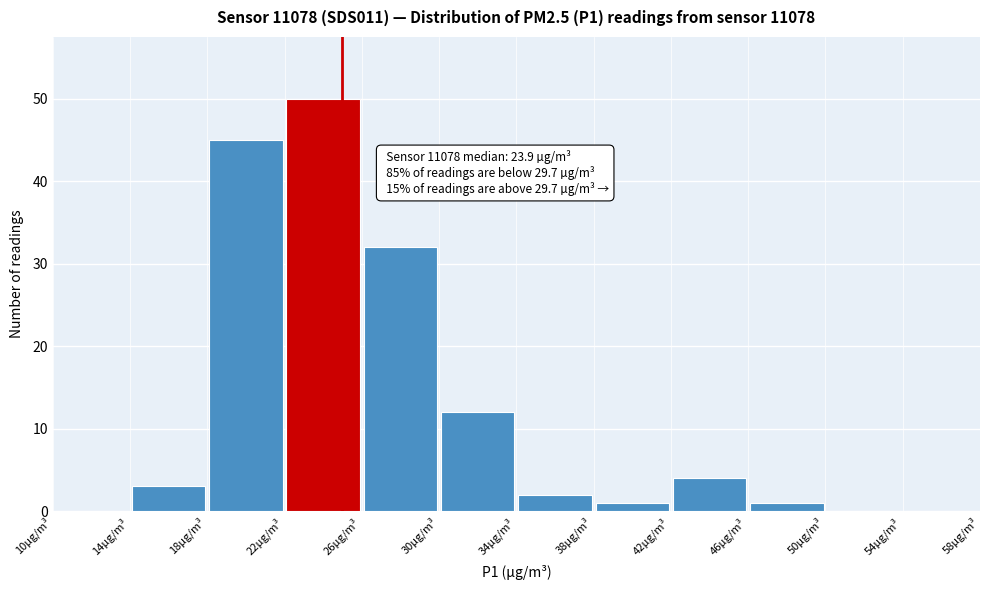

Which range on the x-axis has the tallest bar?

22 to 26